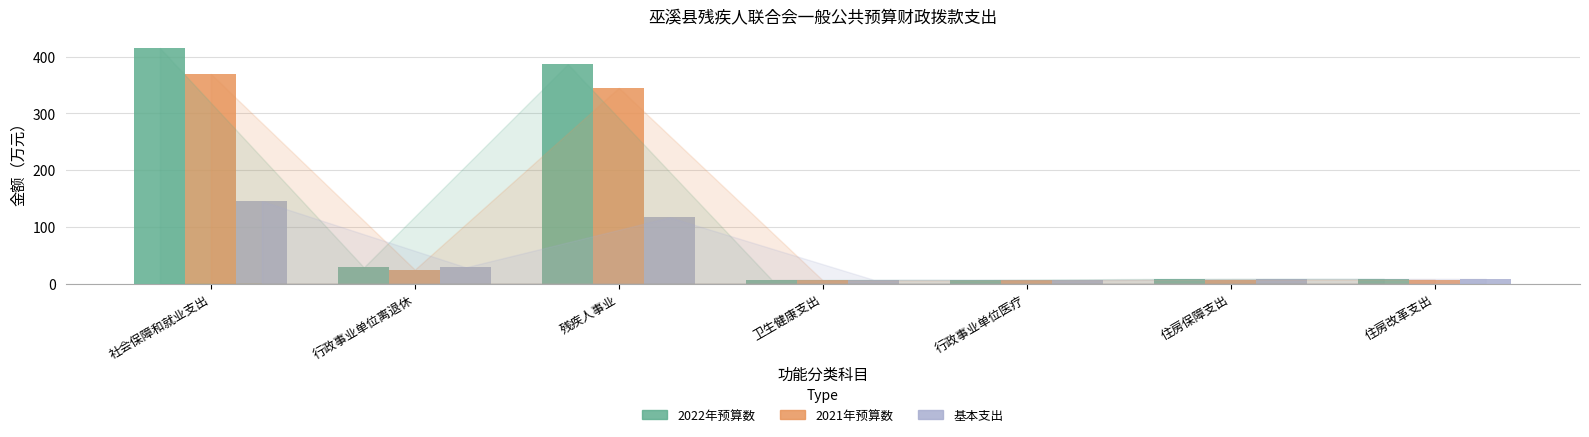

Is it true that 基本支出 equals 116.6 at 残疾人事业?

True